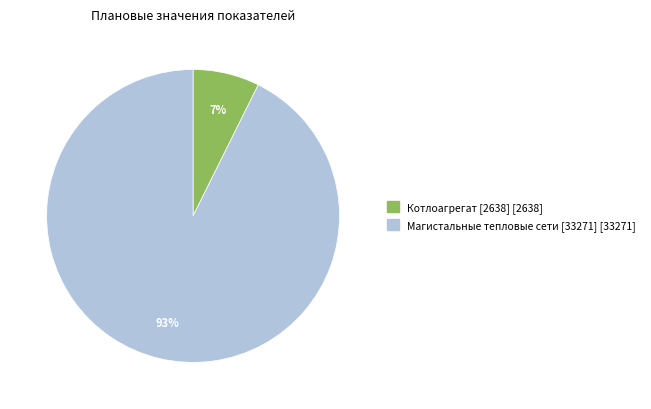

Is there any slice that represents more than half of the pie?

Yes